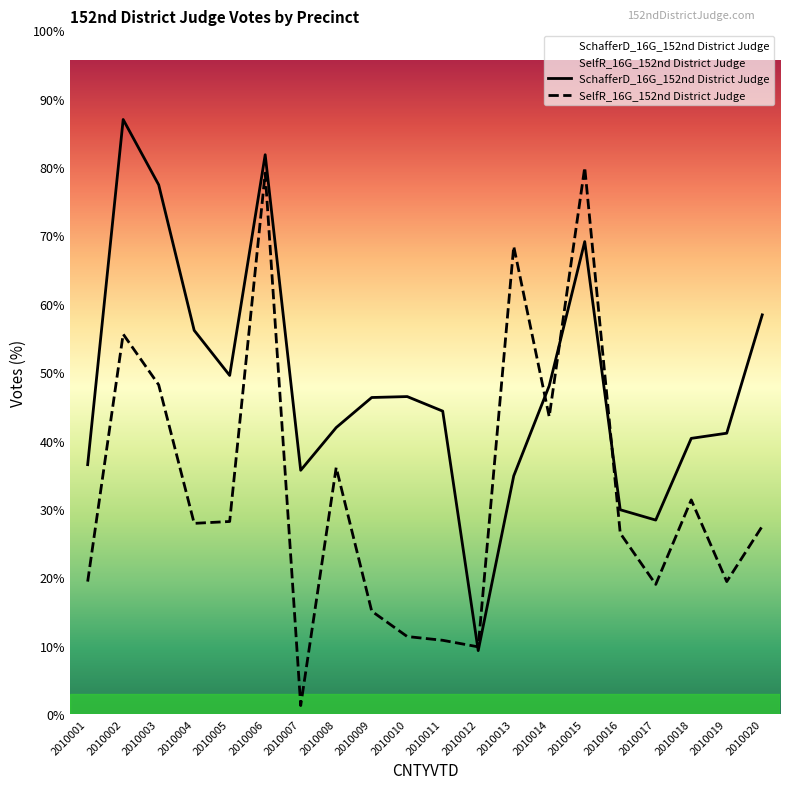

How many interior local peaks does the SchafferD_16G_152nd District Judge series have?

4